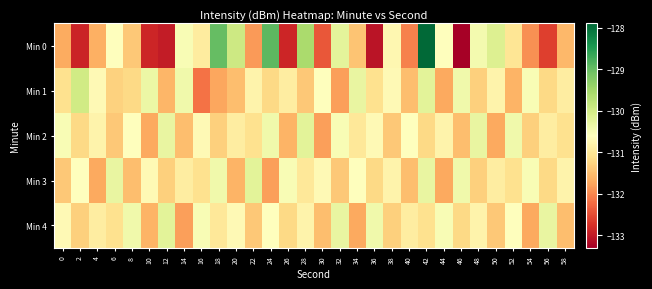

At 40, list the series in order from smallest to largest.

Min 0, Min 1, Min 3, Min 4, Min 2